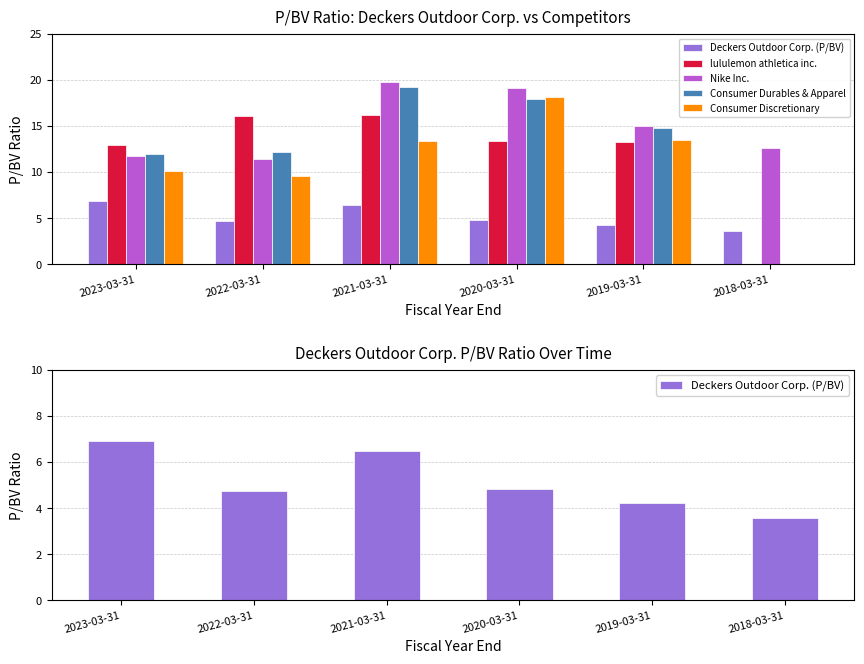

What position from the left is 2022-03-31?

2